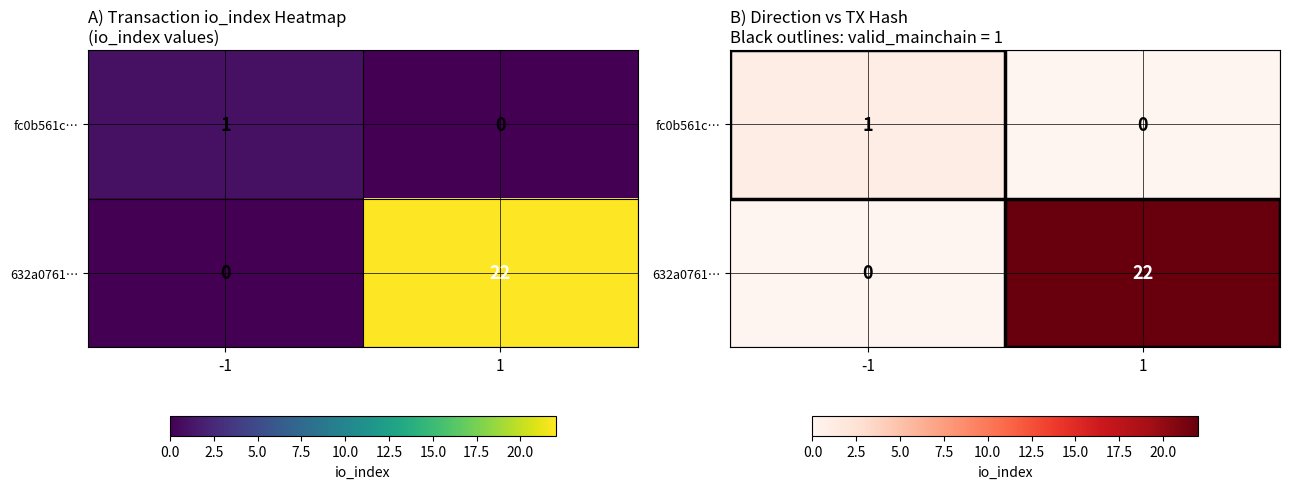

List the series in order of their peak value, highest first.

632a0761…, fc0b561c…